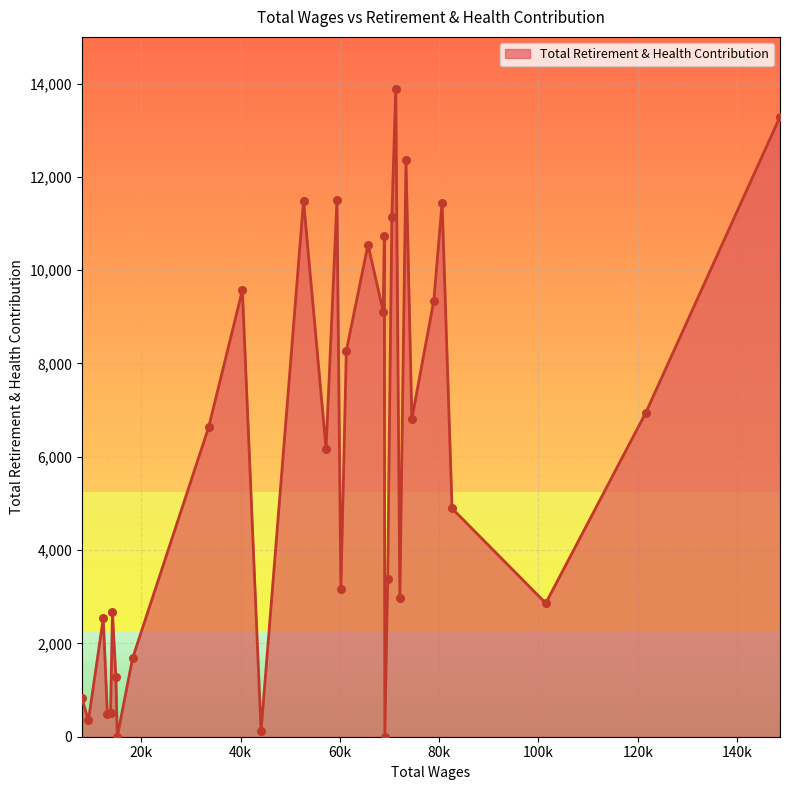

What is the greatest value displayed?

13880